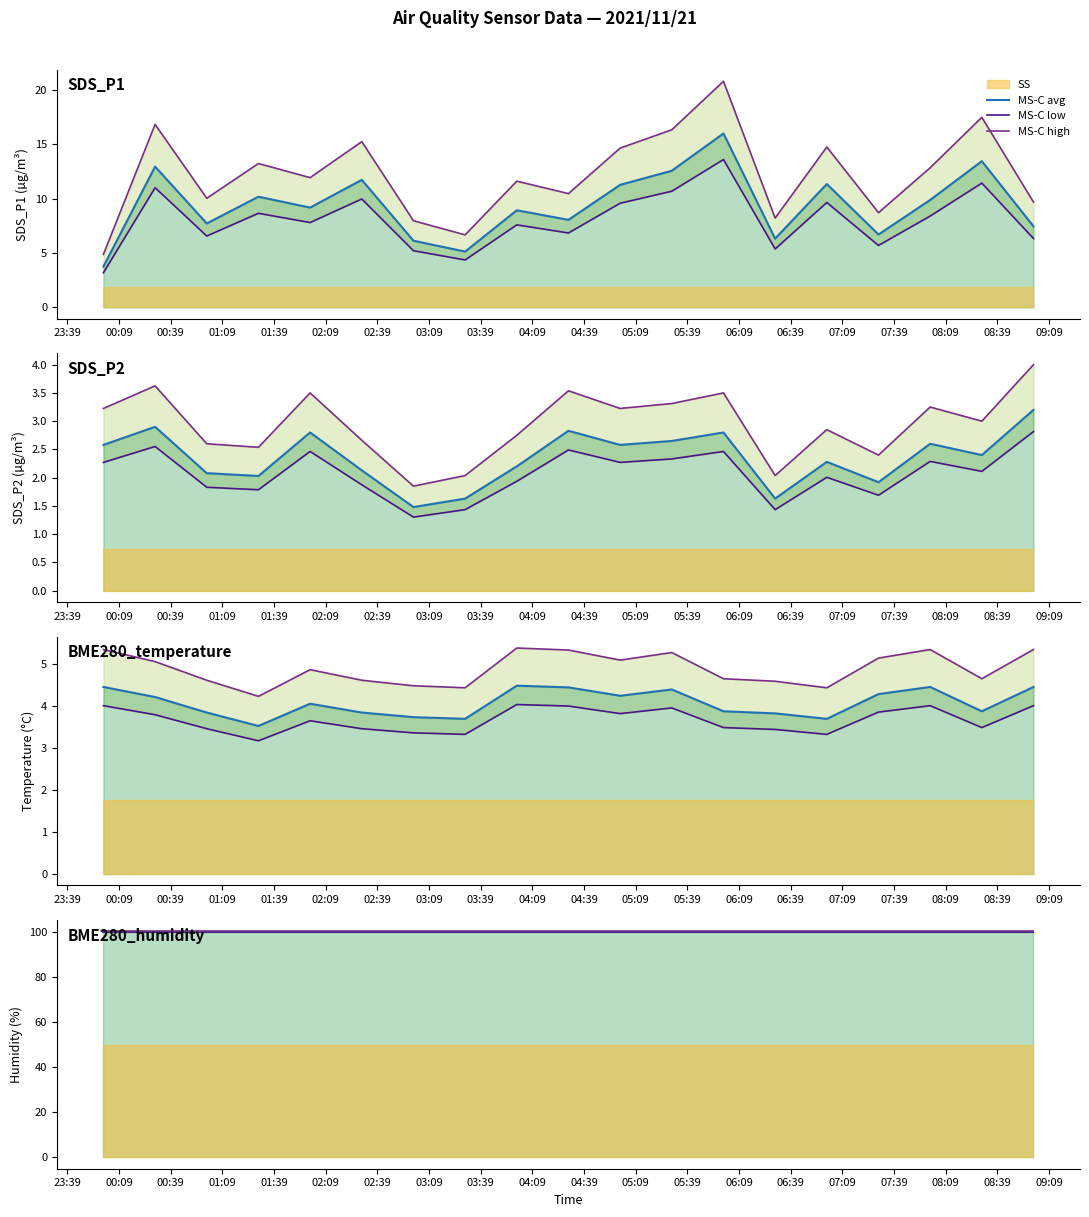

At how many categories does at least one series exceed 100?

19